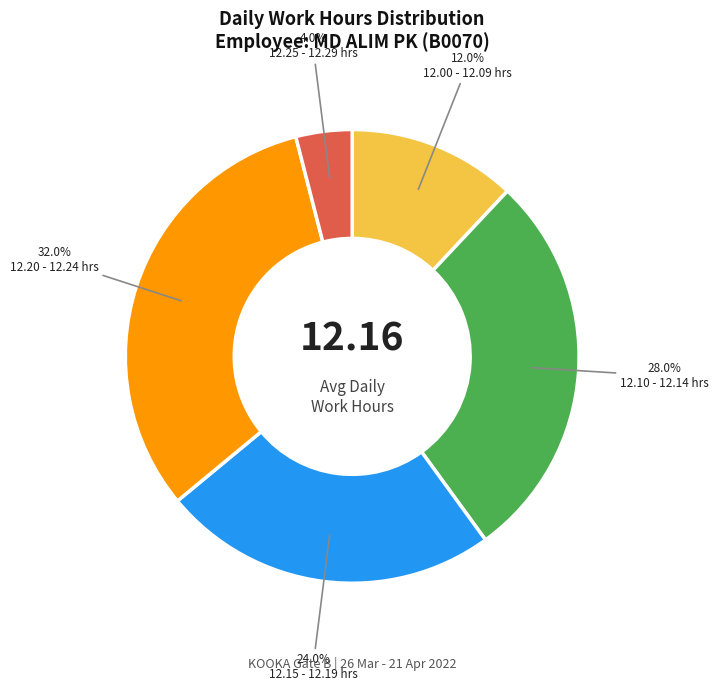

How many slices are in this pie chart?

5